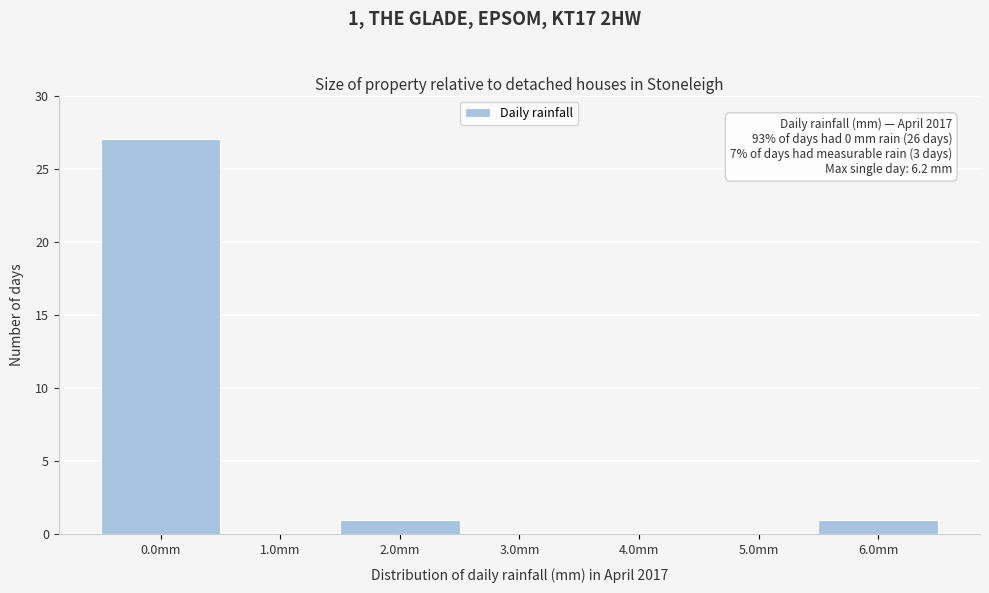

Reading left to right, list all the values displayed in this chart.

0.0mm=27	1.0mm=0	2.0mm=1	3.0mm=0	4.0mm=0	5.0mm=0	6.0mm=1